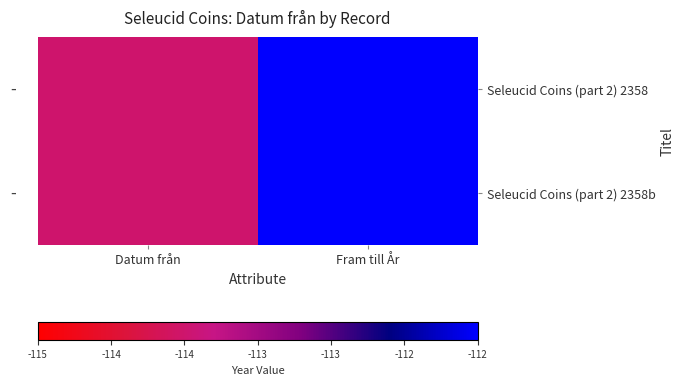

At which category does the chart reach its peak across all series?

Fram till År